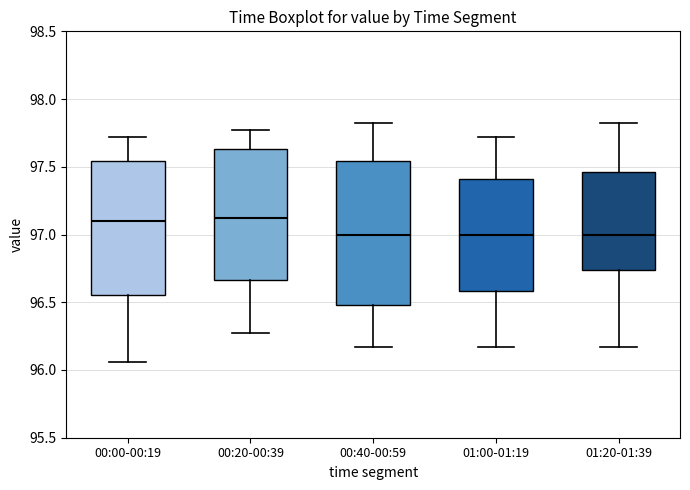

Where does the upper whisker of the box for 01:20-01:39 end on the y-axis? The values are not printed on the chart, so give them approximately, as read against the axis.

97.80